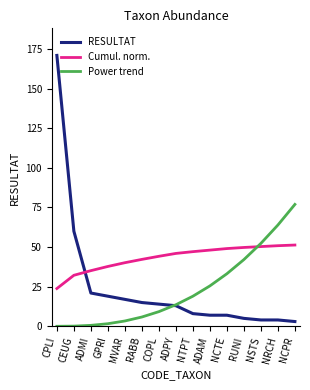

List the series in order of their peak value, lowest first.

Cumul. norm., Power trend, RESULTAT